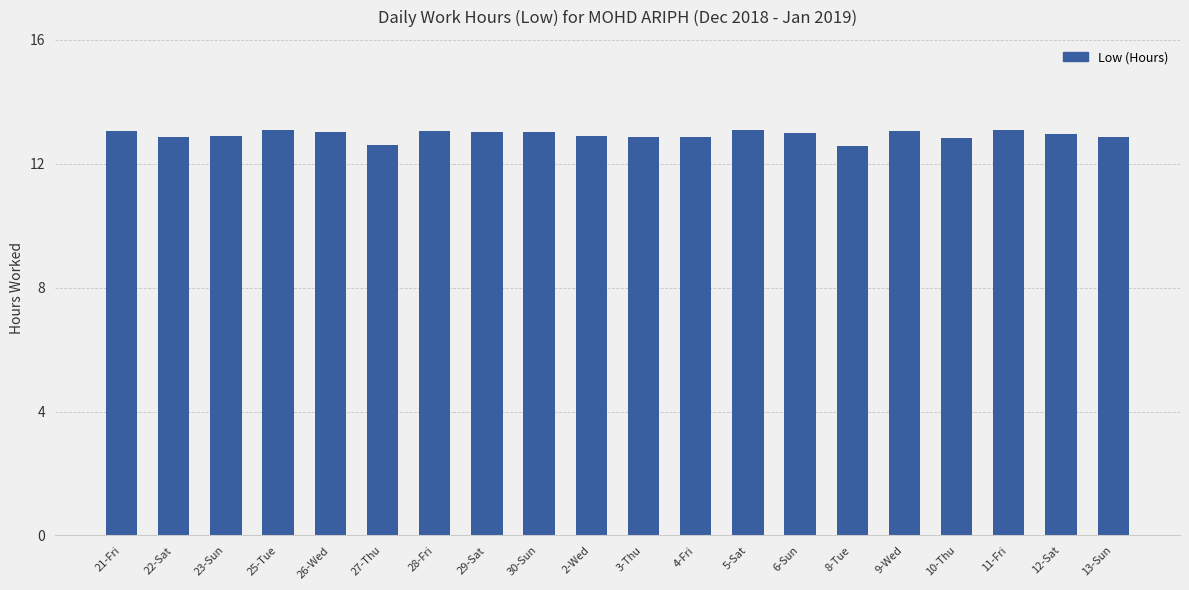

Approximately how many times larger is the value at 22-Sat compared to 21-Fri?

1.0